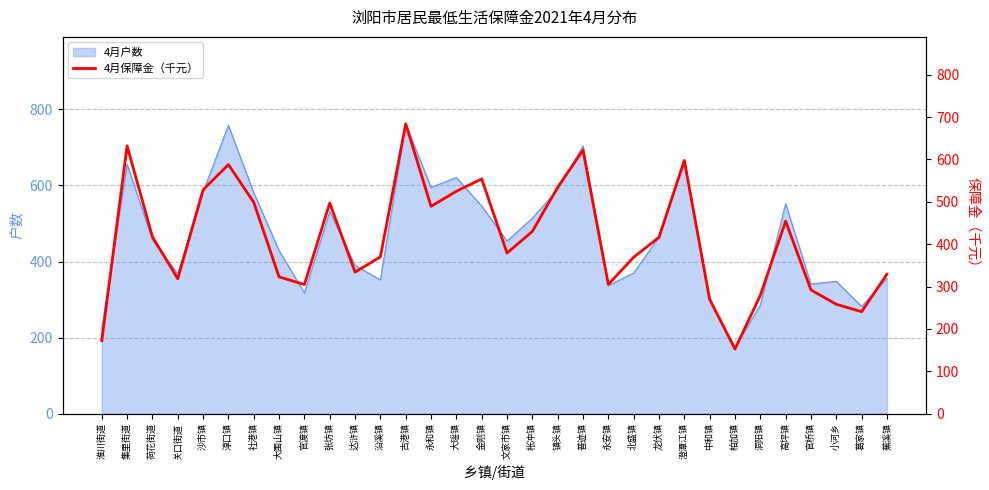

True or false: there are more than 0 points higher than both neighbors.

True